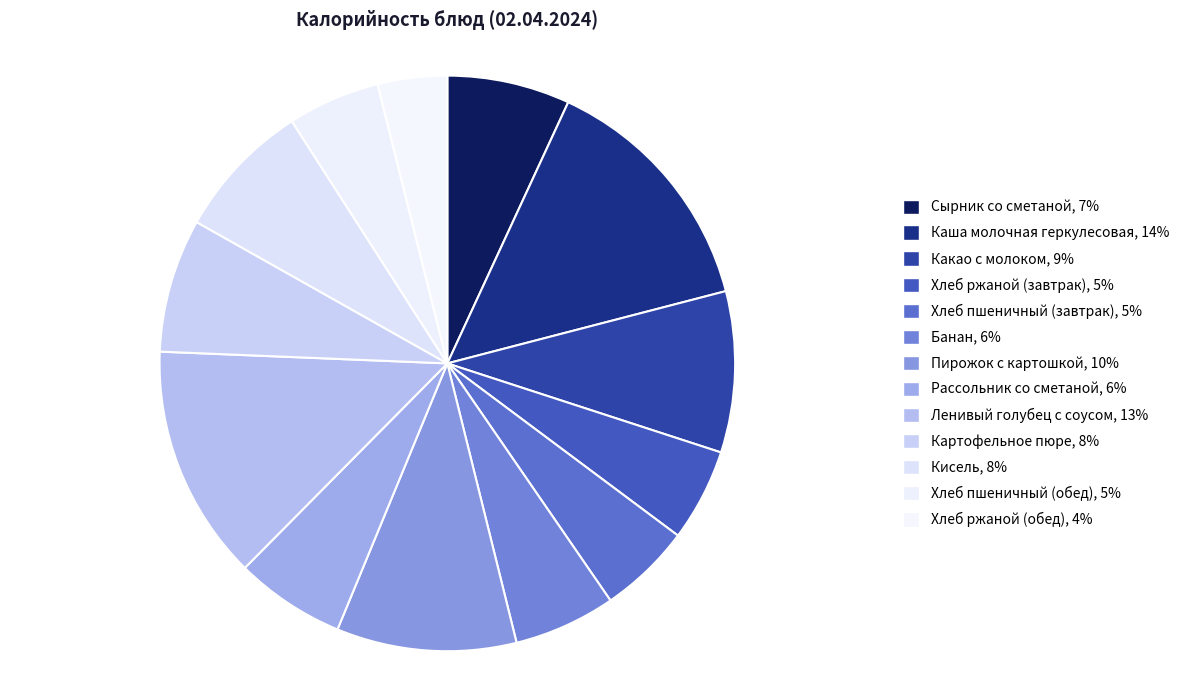

Which category has the smallest portion of the pie?

Хлеб ржаной (обед)